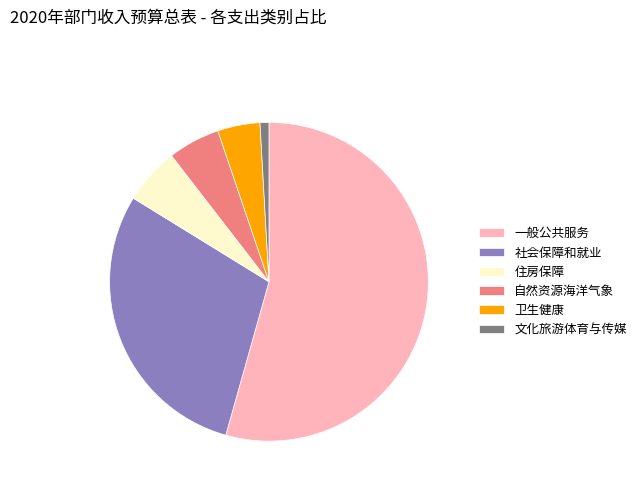

Count the number of slices in the pie.

6